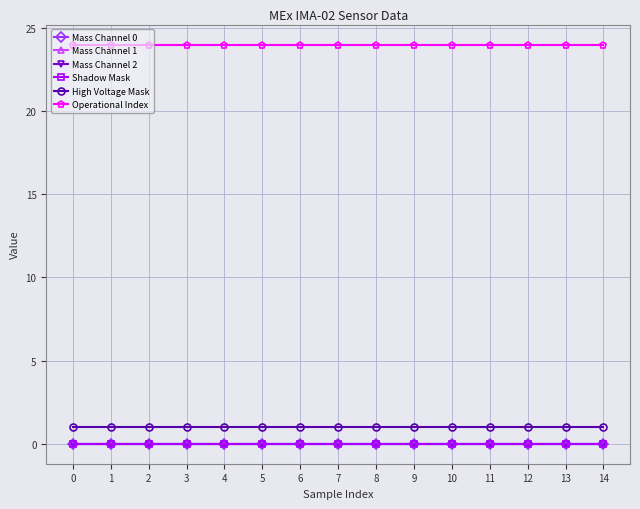

True or false: Mass Channel 2 has more than 1 points higher than both neighbors.

False